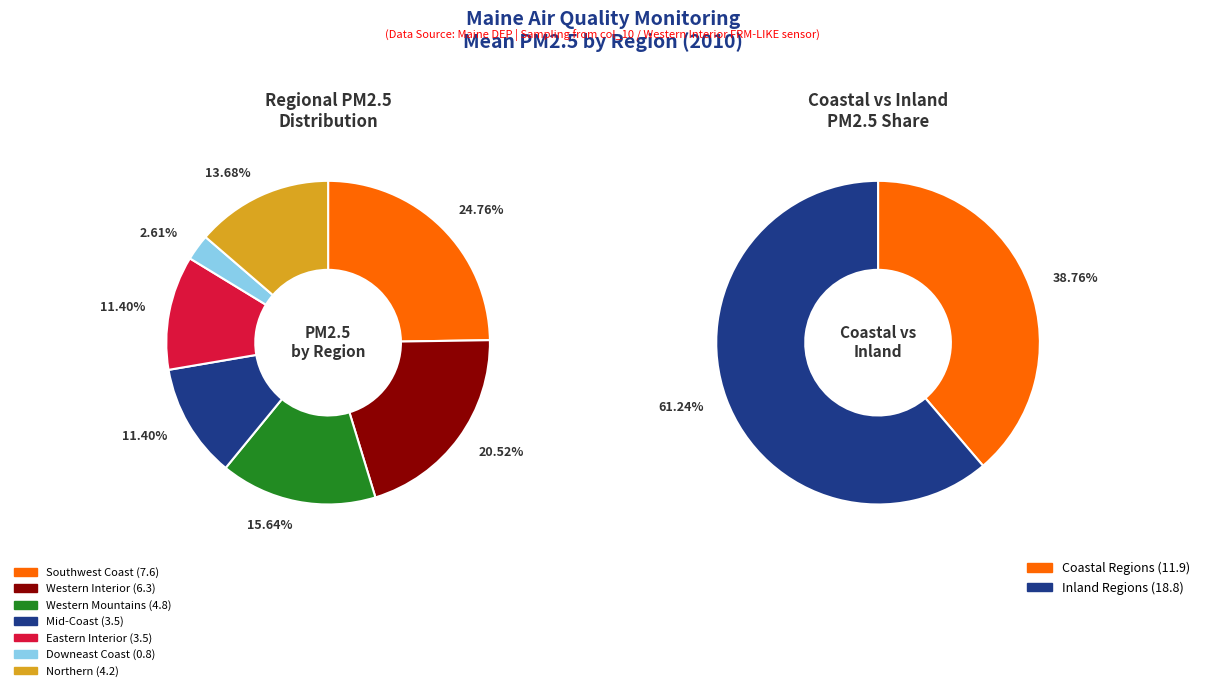

How many slices are in this pie chart?

7